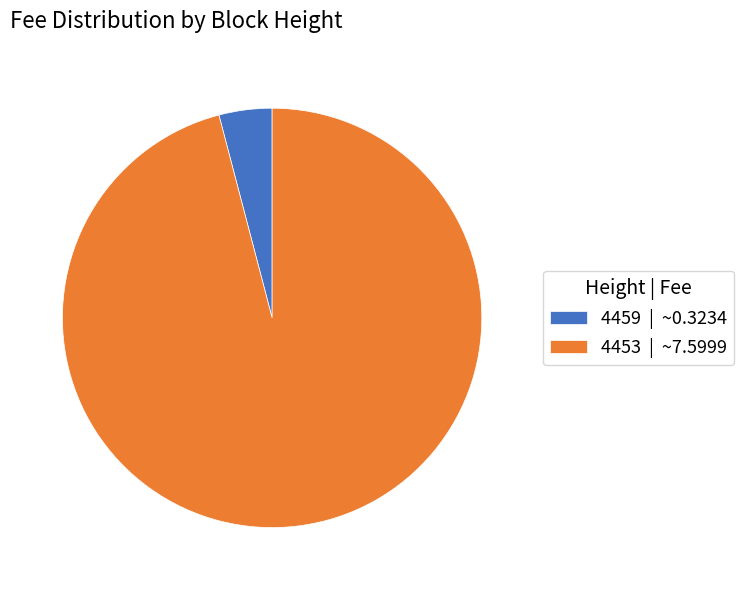

Is there a majority slice in this chart?

Yes